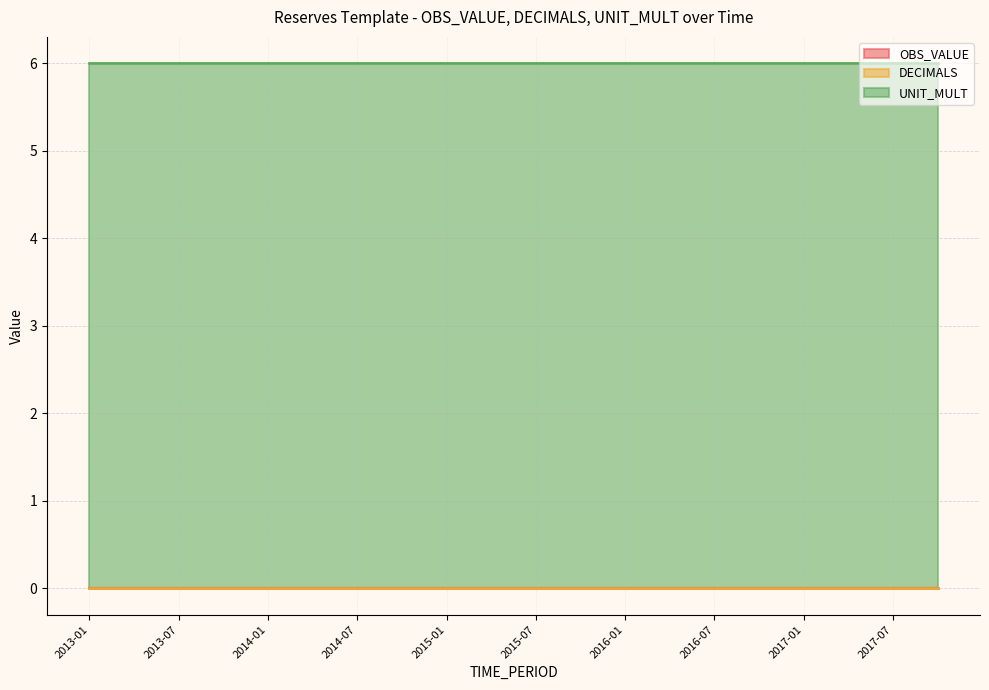

Reading left to right, what are all the values shown in this chart?

OBS_VALUE: 0	0	0	0	0	0	0	0	0	0	0	0	0	0	0	0	0	0	0	0
DECIMALS: 0	0	0	0	0	0	0	0	0	0	0	0	0	0	0	0	0	0	0	0
UNIT_MULT: 6	6	6	6	6	6	6	6	6	6	6	6	6	6	6	6	6	6	6	6